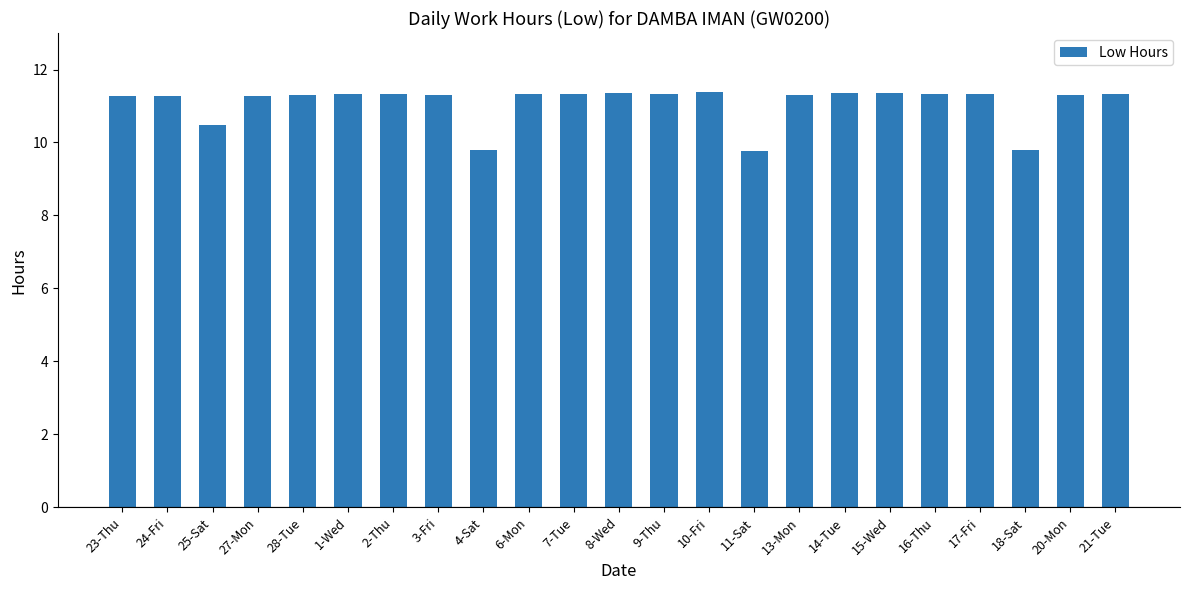

Approximately how many times larger is the value at 9-Thu compared to 8-Wed?

1.0